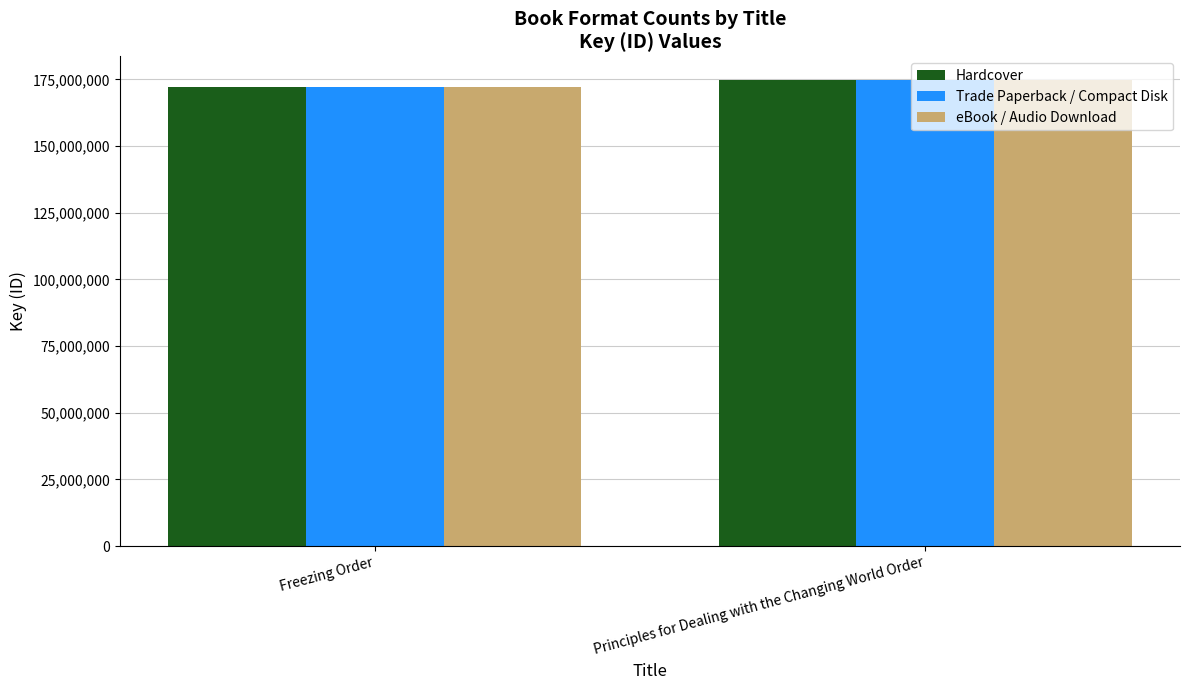

Is the value of Hardcover at Freezing Order greater than the value of eBook / Audio Download at Principles for Dealing with the Changing World Order?

No